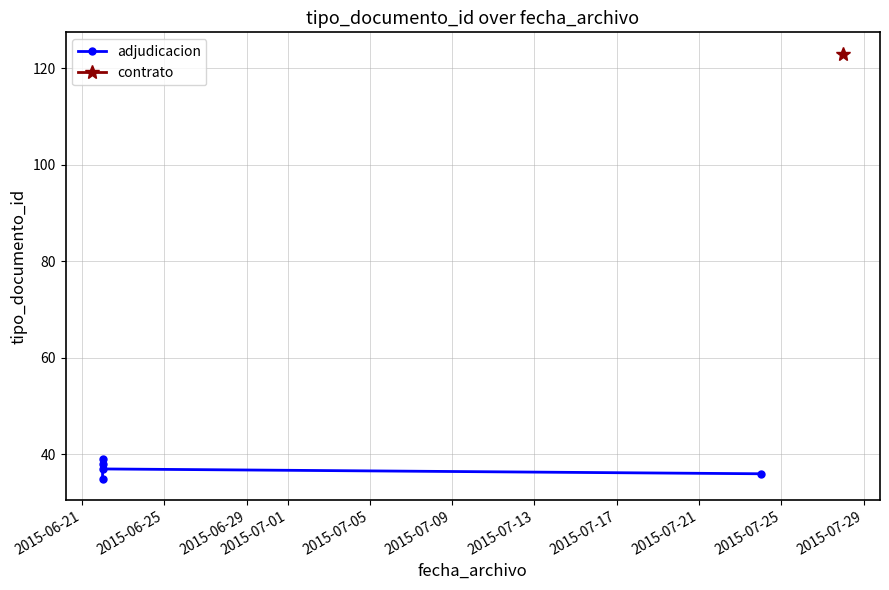

What position from the left is 2015-06-25?

2